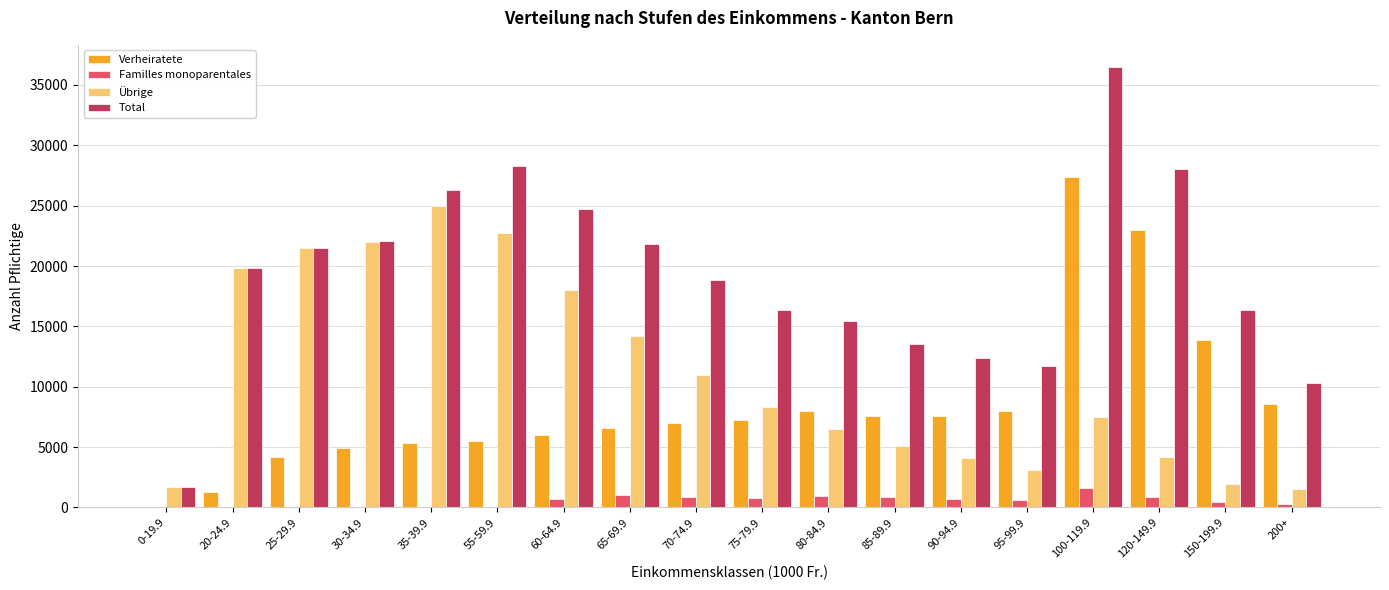

What are all the series names shown in the legend?

Verheiratete, Familles monoparentales, Übrige, Total